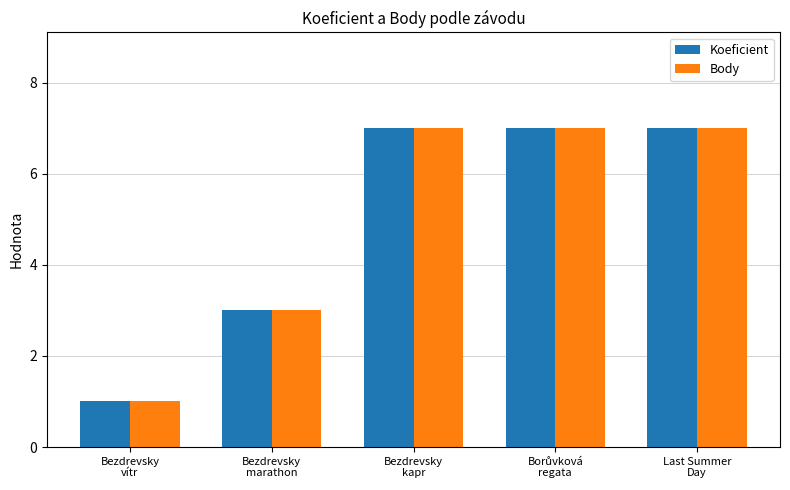

What is the minimum value shown in the chart?

1